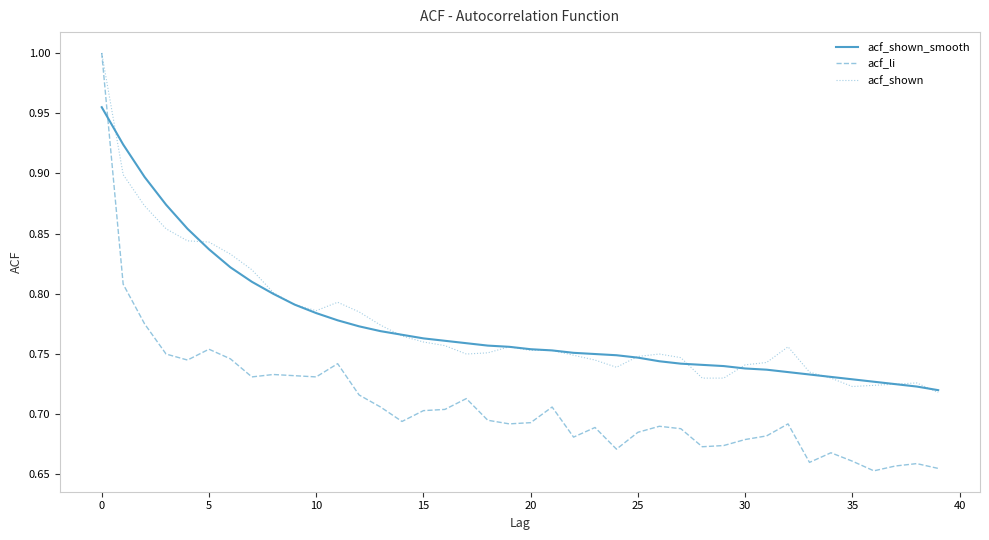

Which series ends up on top after the final intersection of acf_shown_smooth and acf_li?

acf_shown_smooth